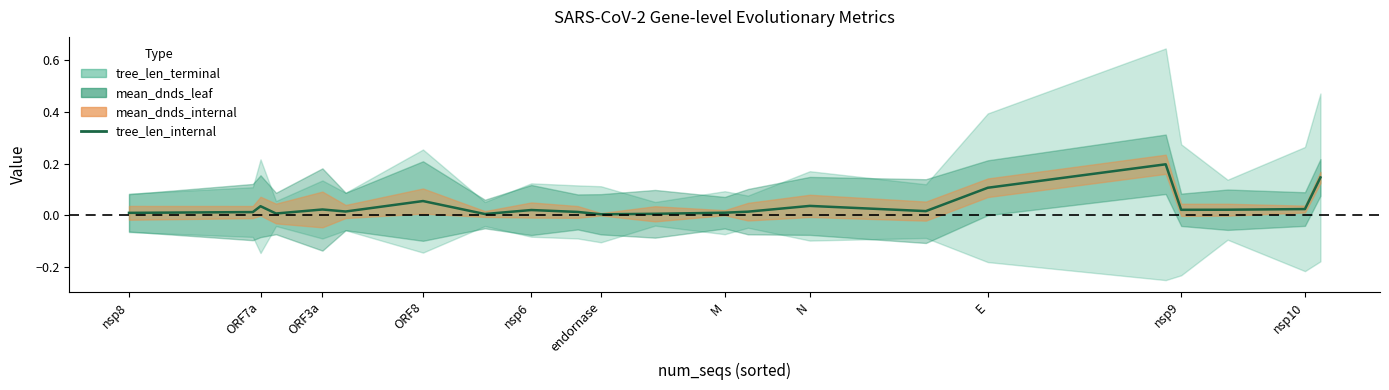

What is the label of the 19th point from the right?

ORF8